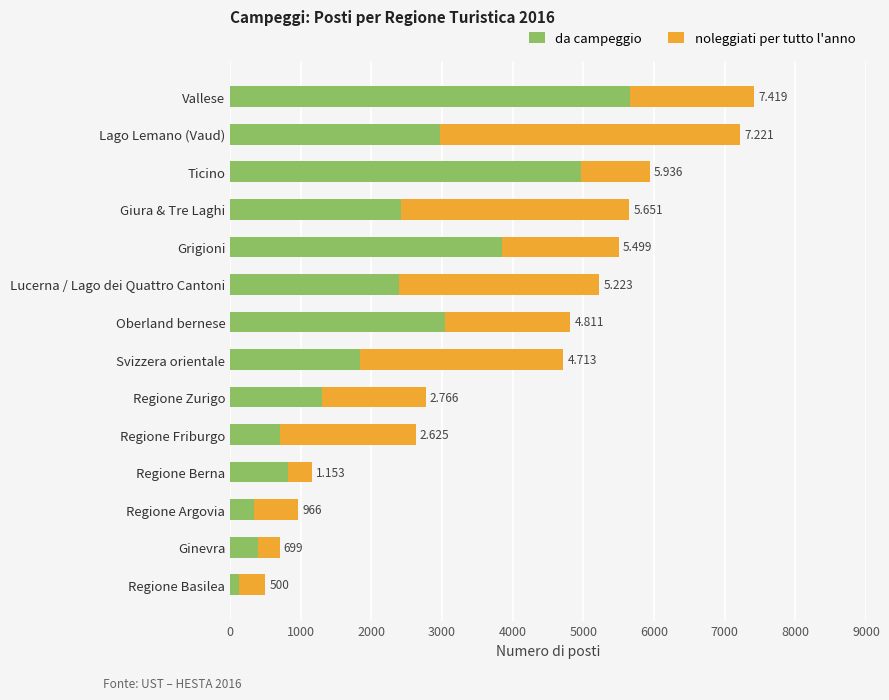

Reading left to right, what are all the values shown in this chart?

da campeggio: 125.8	390.0	341.0	820.0	710.0	1301.0	1843.5	3045.6	2384.0	3852.4	2418.8	4970.0	2972.0	5661.7
noleggiati per tutto l'anno: 374.2	309.0	625.0	333.0	1915.0	1465.0	2870.0	1765.0	2839.0	1646.8	3232.5	966.1	4249.0	1757.0